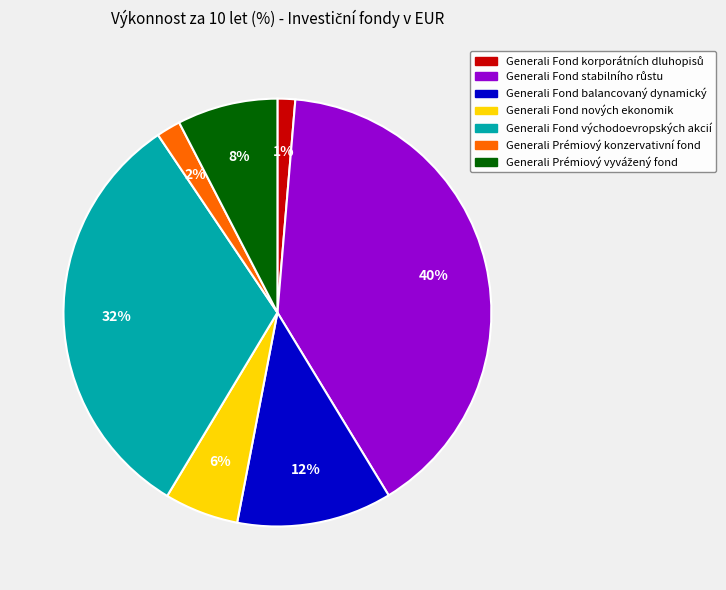

To the nearest percent, what is the average slice percentage?

14%